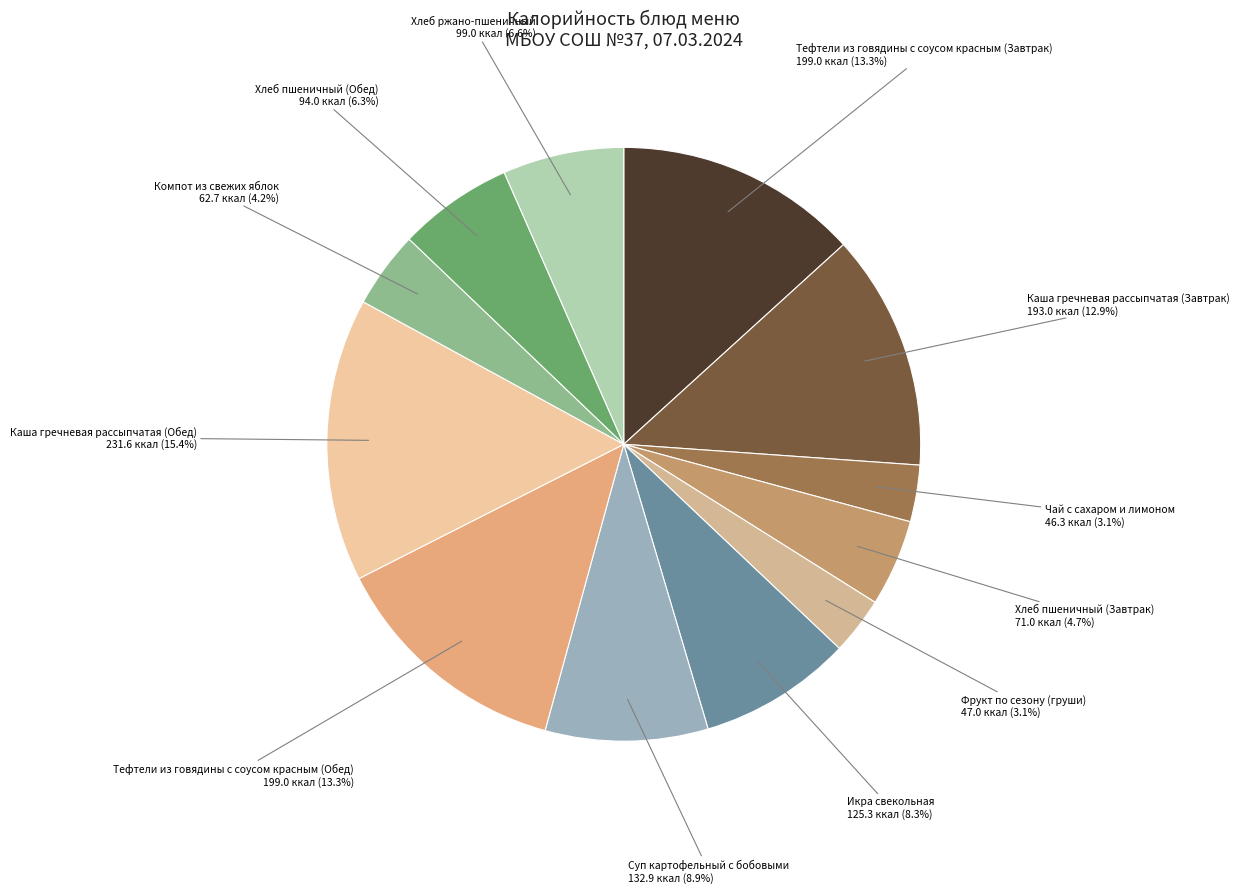

Do Тефтели из говядины с соусом красным (Обед) and Фрукт по сезону (груши) together represent more than half of the pie?

No